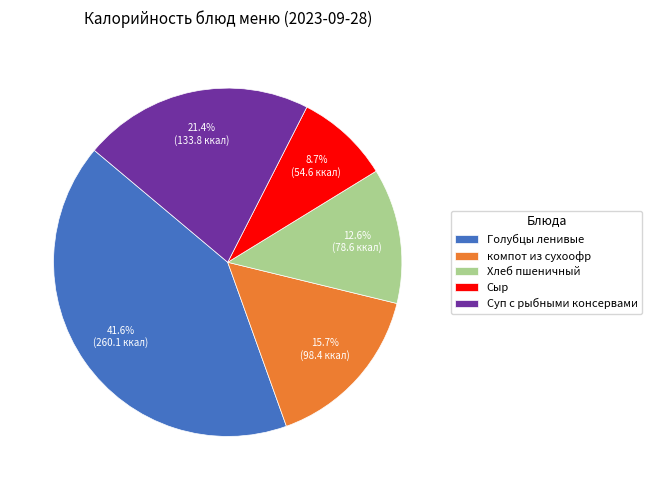

Does Суп с рыбными консервами represent more than half of the total?

No